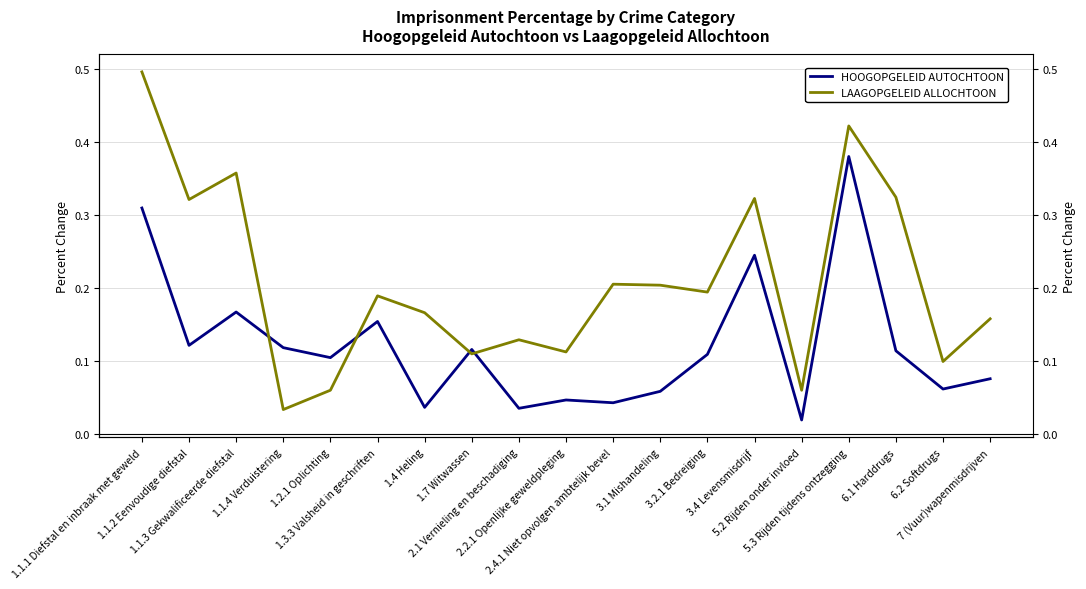

Does the chart display data point markers on the line(s)?

No